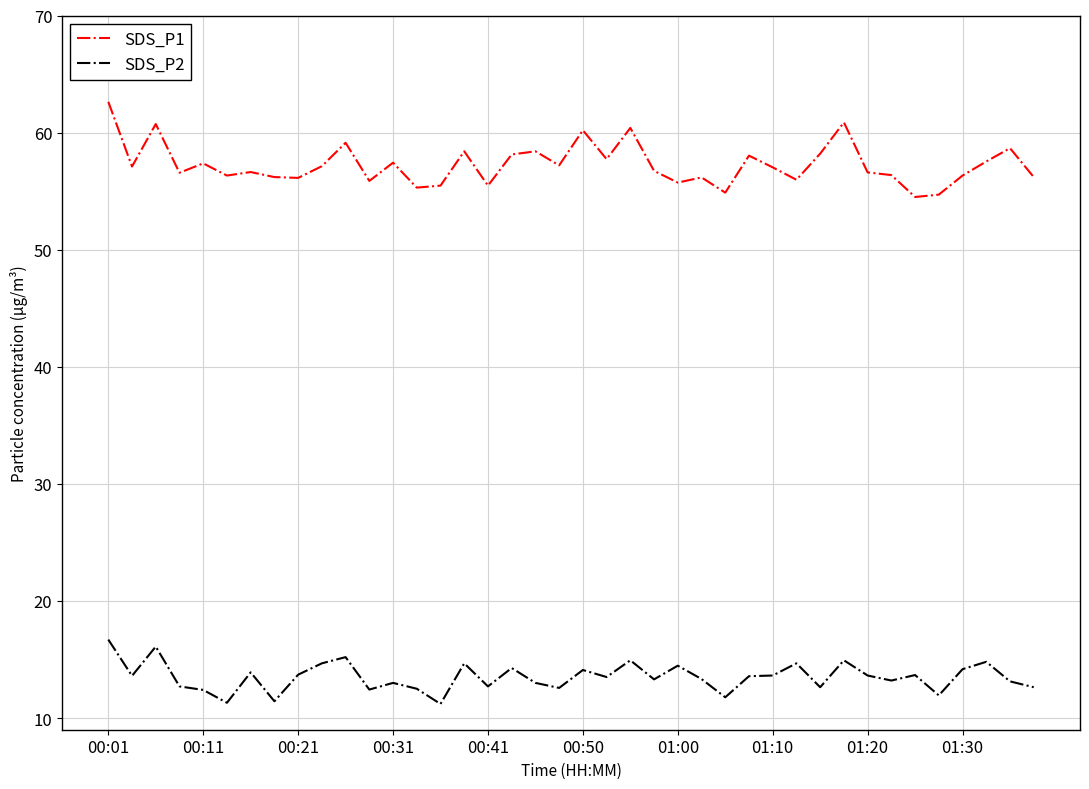

What is the lowest value of the SDS_P1 series?

54.5